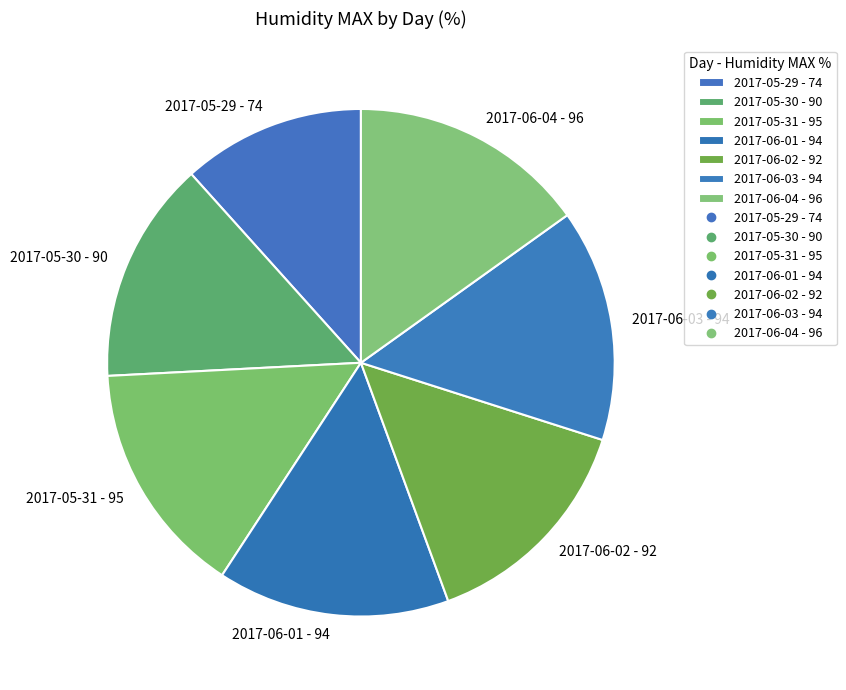

How many slices are in this pie chart?

7